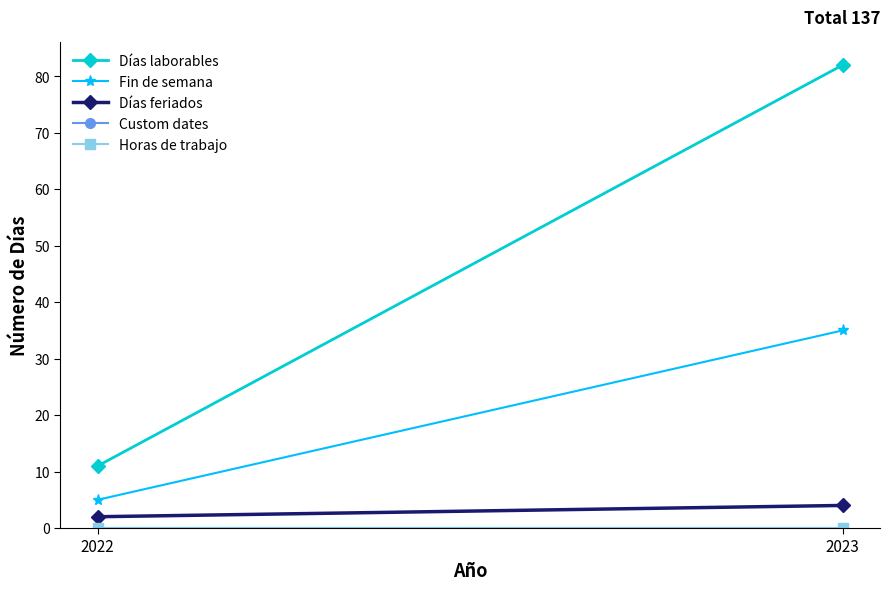

What is the highest value of the Días feriados series?

4